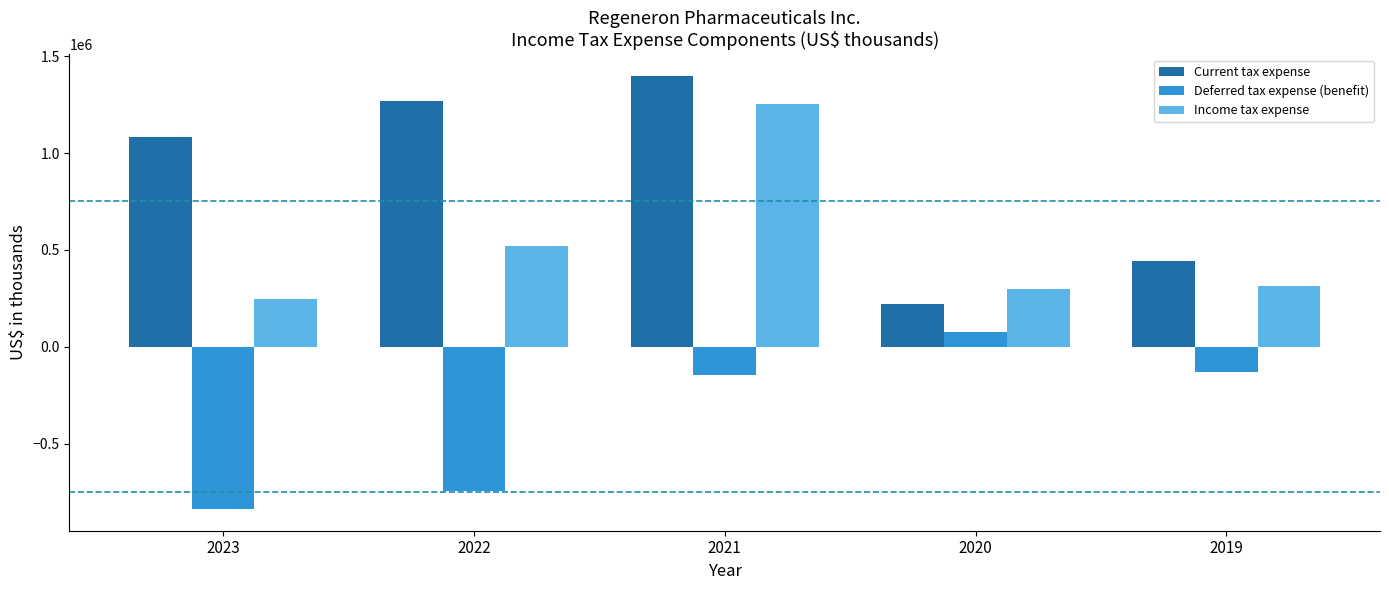

True or false: Income tax expense has a value of 369709 at 2023.

False